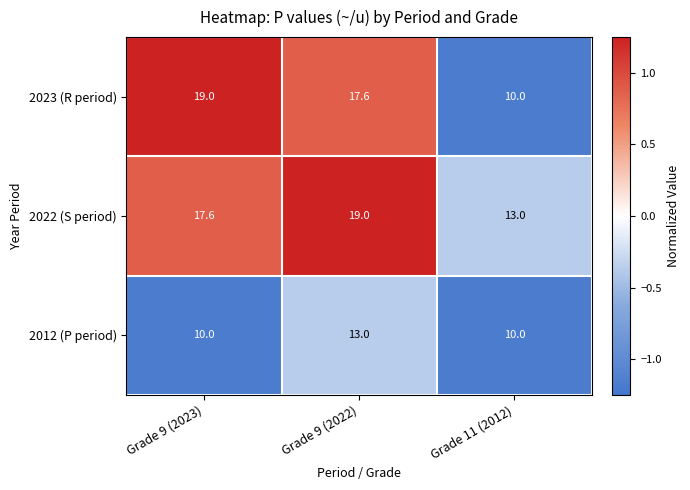

At which label does 2022 (S period) reach its peak?

Grade 9 (2022)